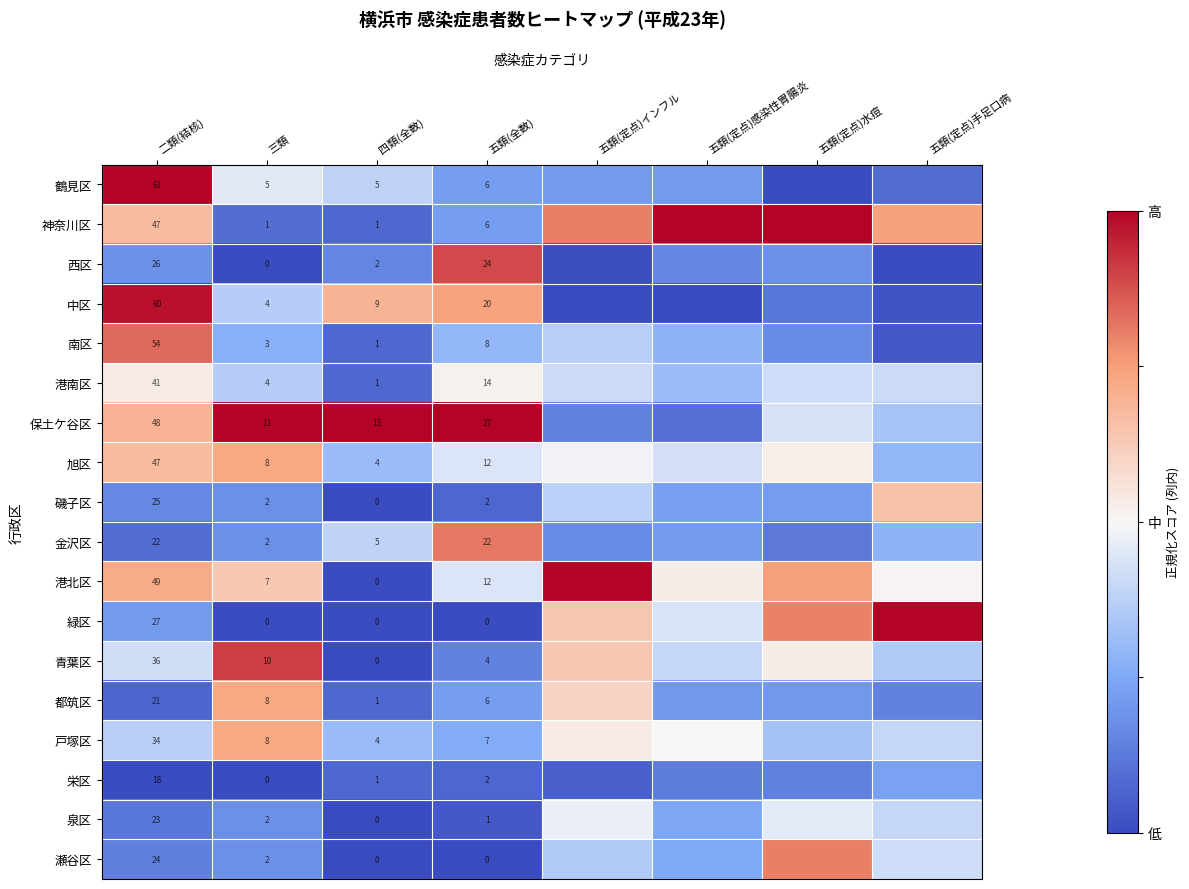

Between 二類(結核) and 四類(全数), which series saw the biggest shift?

鶴見区